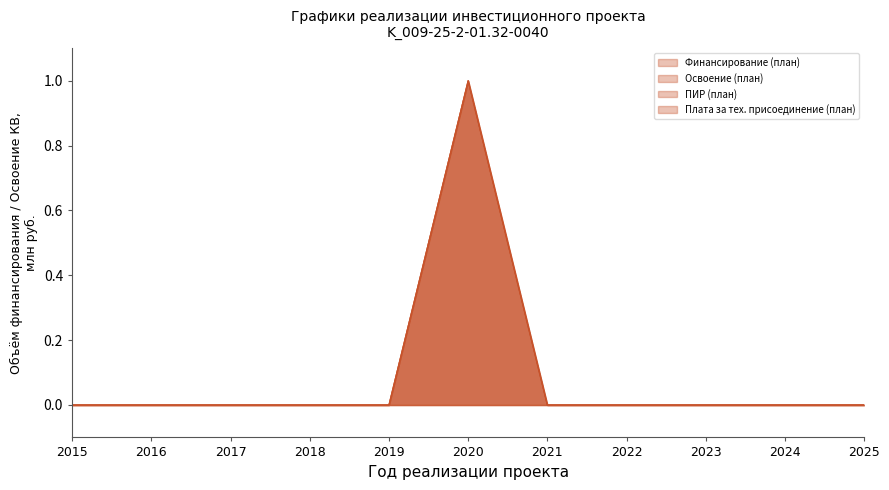

Which category has the lowest value in the Финансирование (план) series?

2015